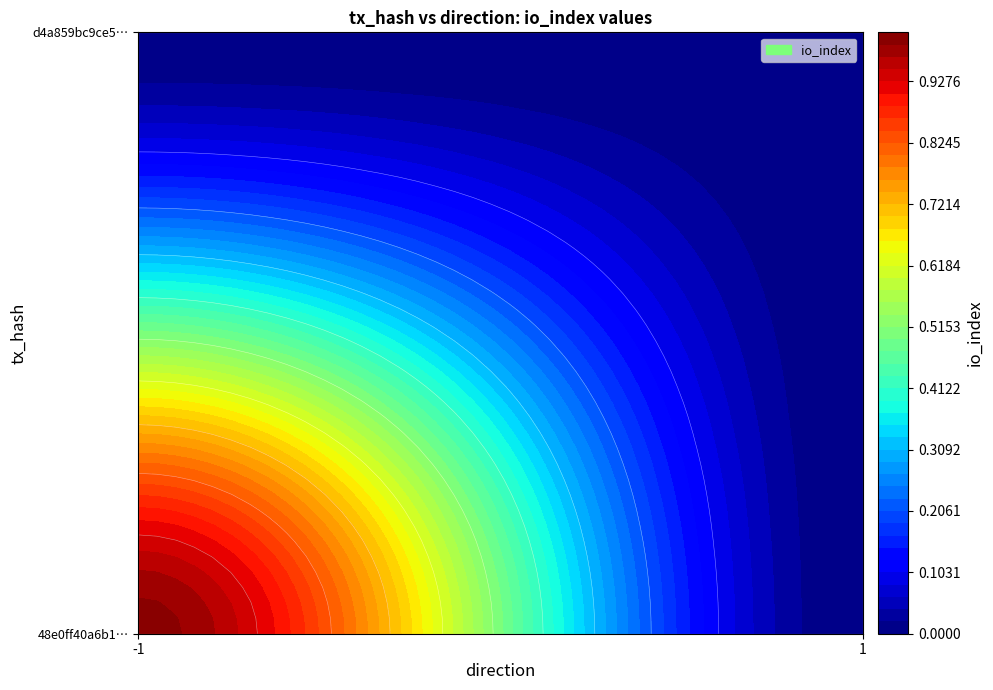

Rank the series at -1 from highest to lowest value.

48e0ff40a6b167161bc8f1b256fe5a7e5c66b25, d4a859bc9ce59e4872d2a316ce85b99a489bb4c